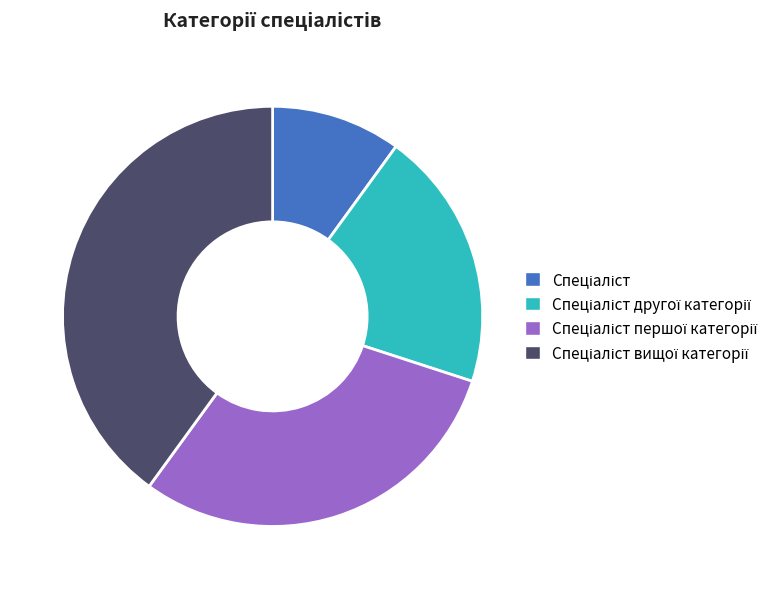

Does any single category account for the majority?

No